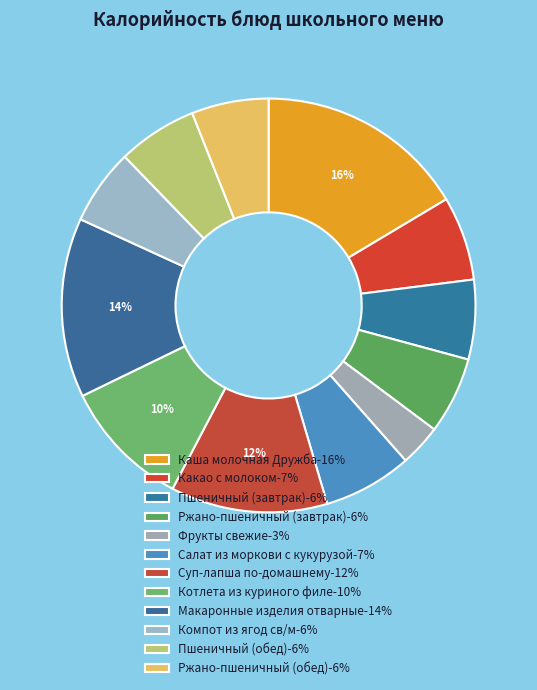

What is the largest slice in the pie chart?

Каша молочная Дружба